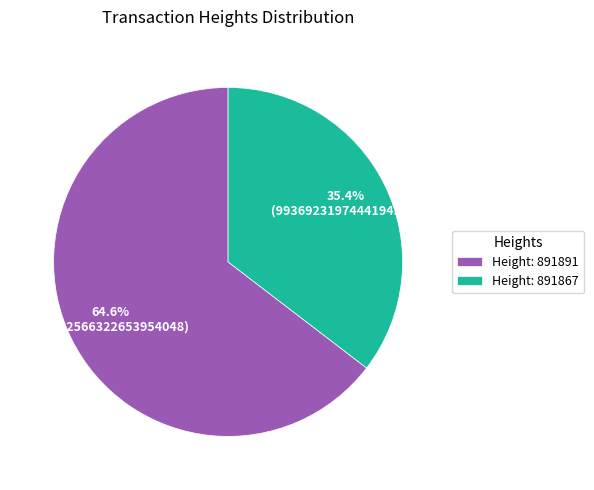

Rank the categories by value from lowest to highest.

Height: 891867, Height: 891891